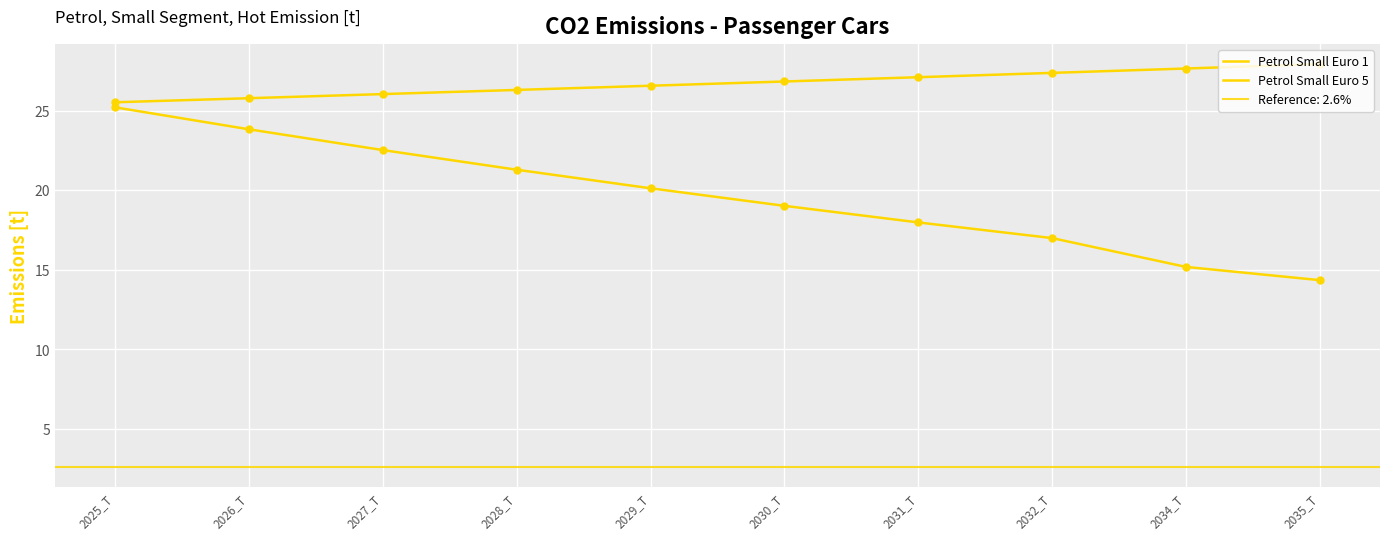

Which series contains the highest Y value?

Petrol Small Euro 5